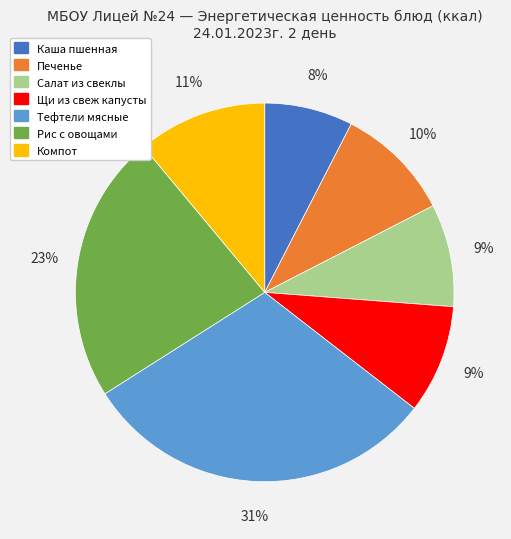

To the nearest percent, what is the average slice percentage?

14%